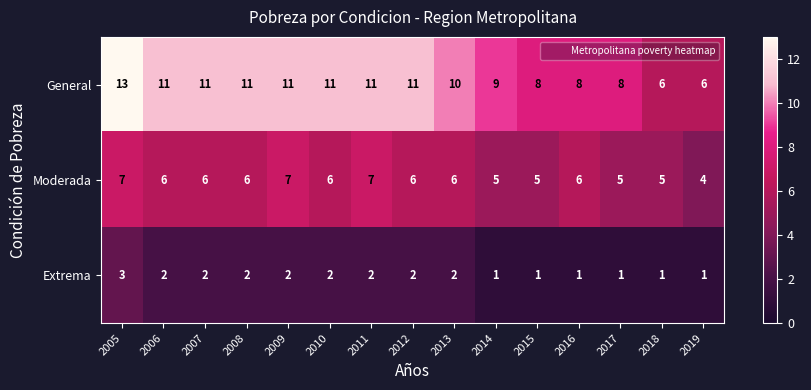

How many data points does each series have?

15